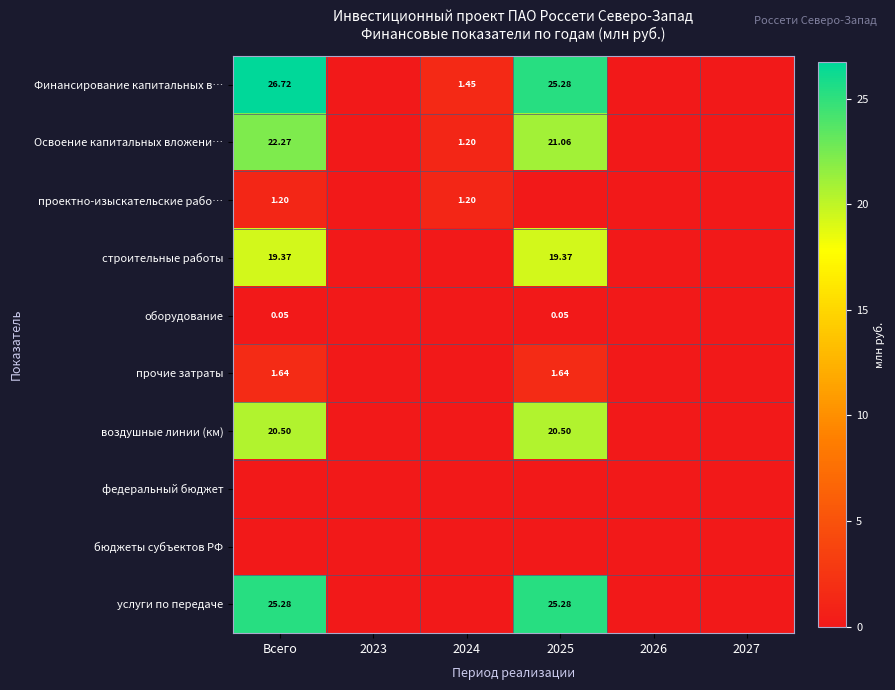

Is the value of Освоение капитальных вложени… at 2024 greater than the value of строительные работы at 2025?

No